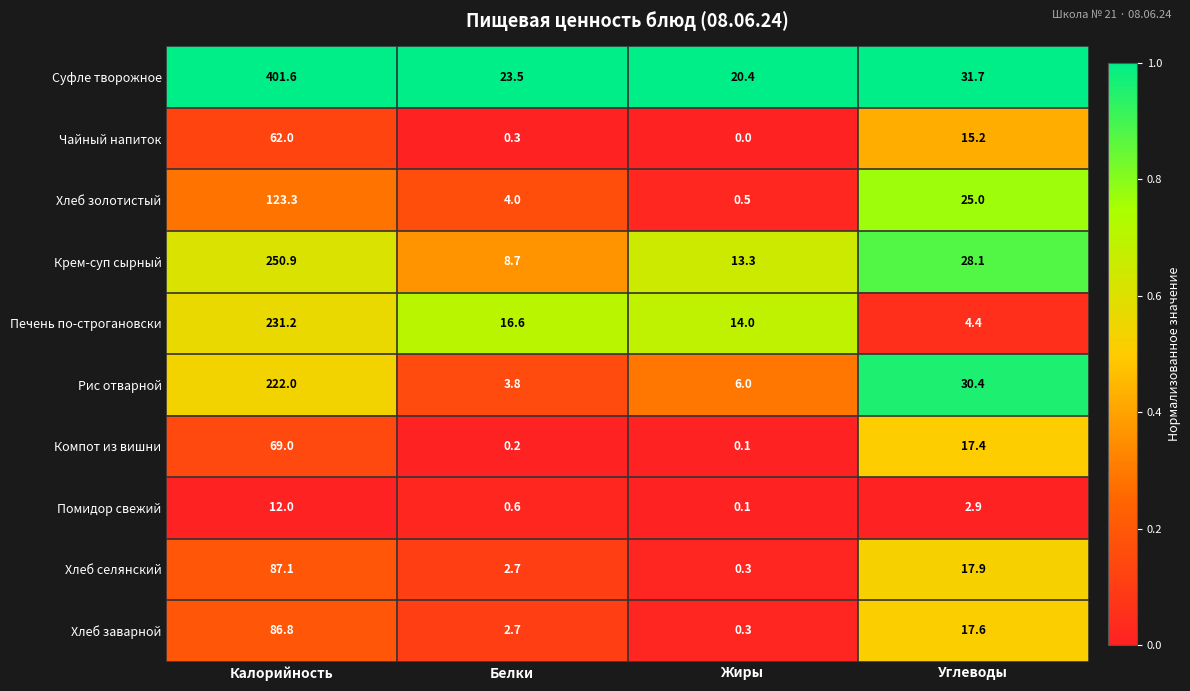

What is the sum of all Хлеб золотистый values?

152.8